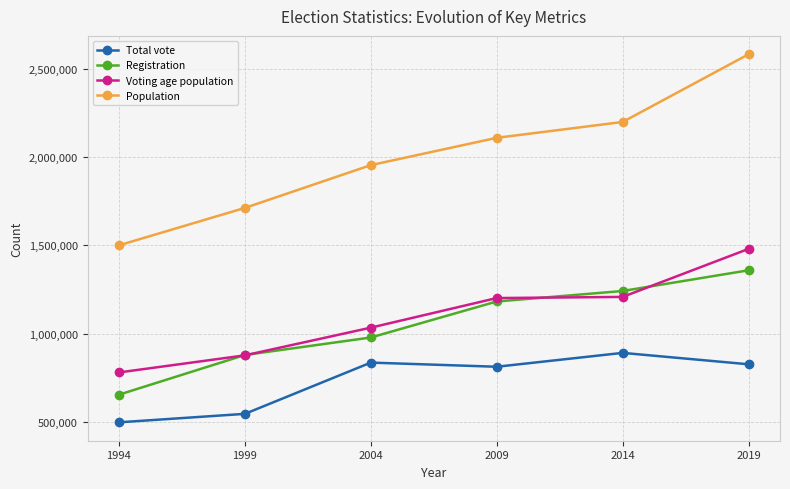

What is the difference between the maximum and minimum values in the Population series?

1081689